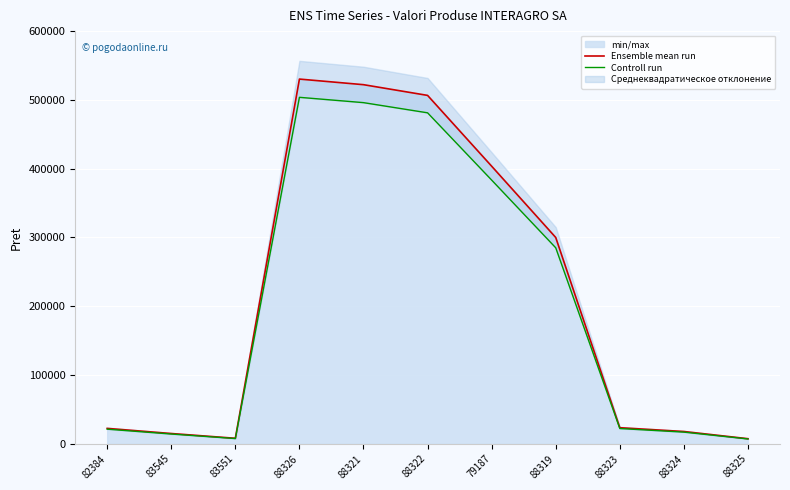

The value of Ensemble mean run at 88323 is 14749.1. True or false?

False